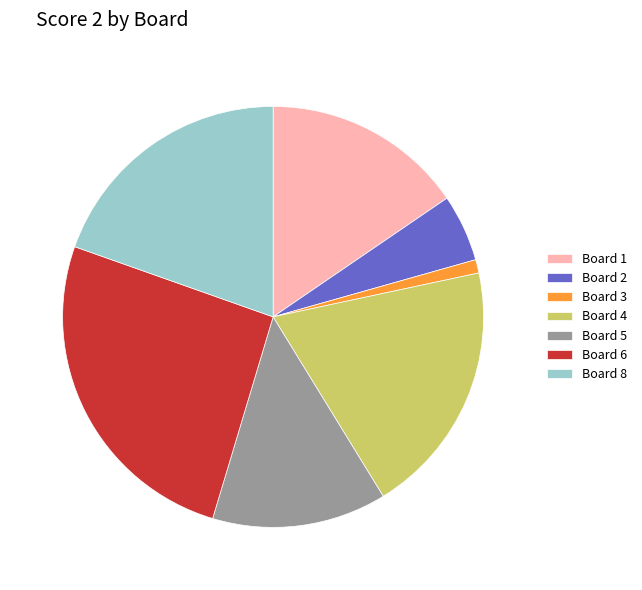

How many segments does this pie chart have?

7